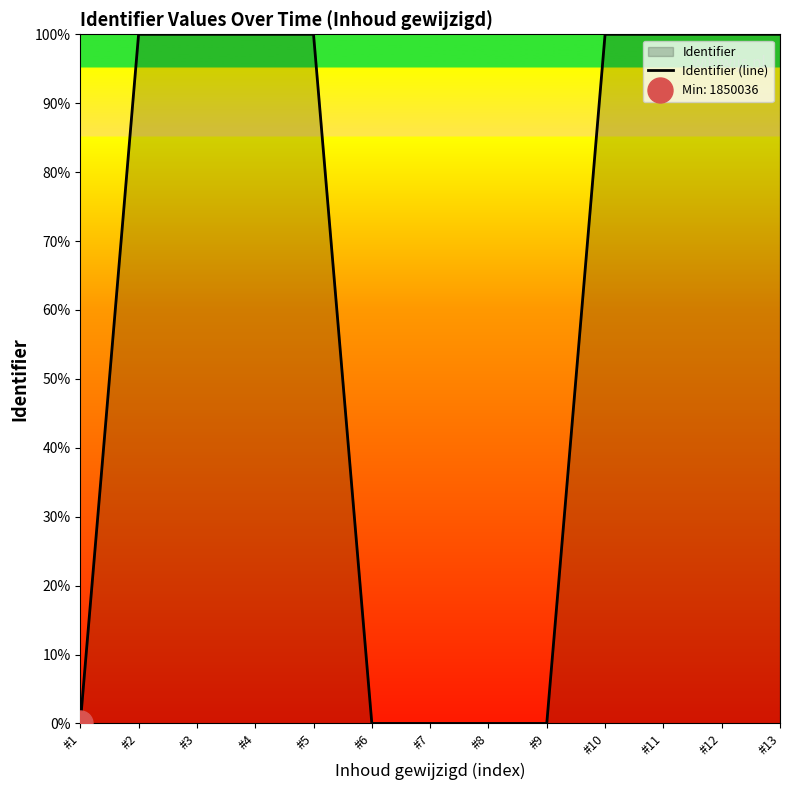

Reading left to right, transcribe all the data shown in this chart.

0.0	100.0	100.0	100.0	100.0	0.0	0.0	0.0	0.0	100.0	100.0	100.0	100.0